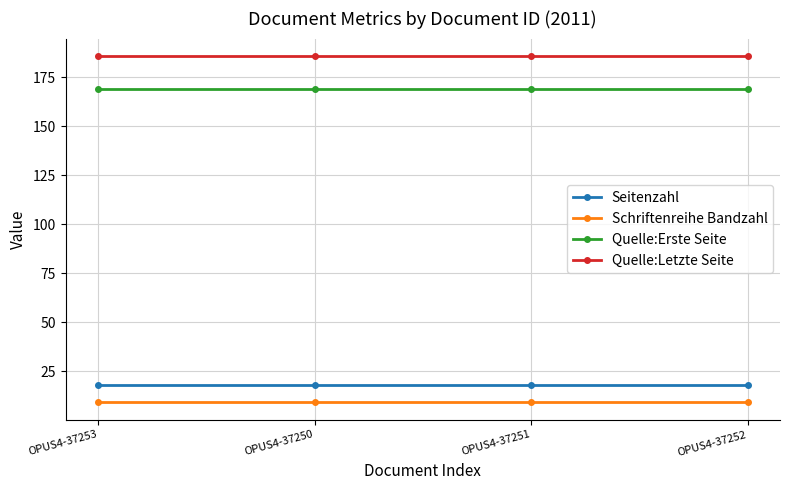

True or false: Quelle:Erste Seite and Schriftenreihe Bandzahl cross at least once.

False